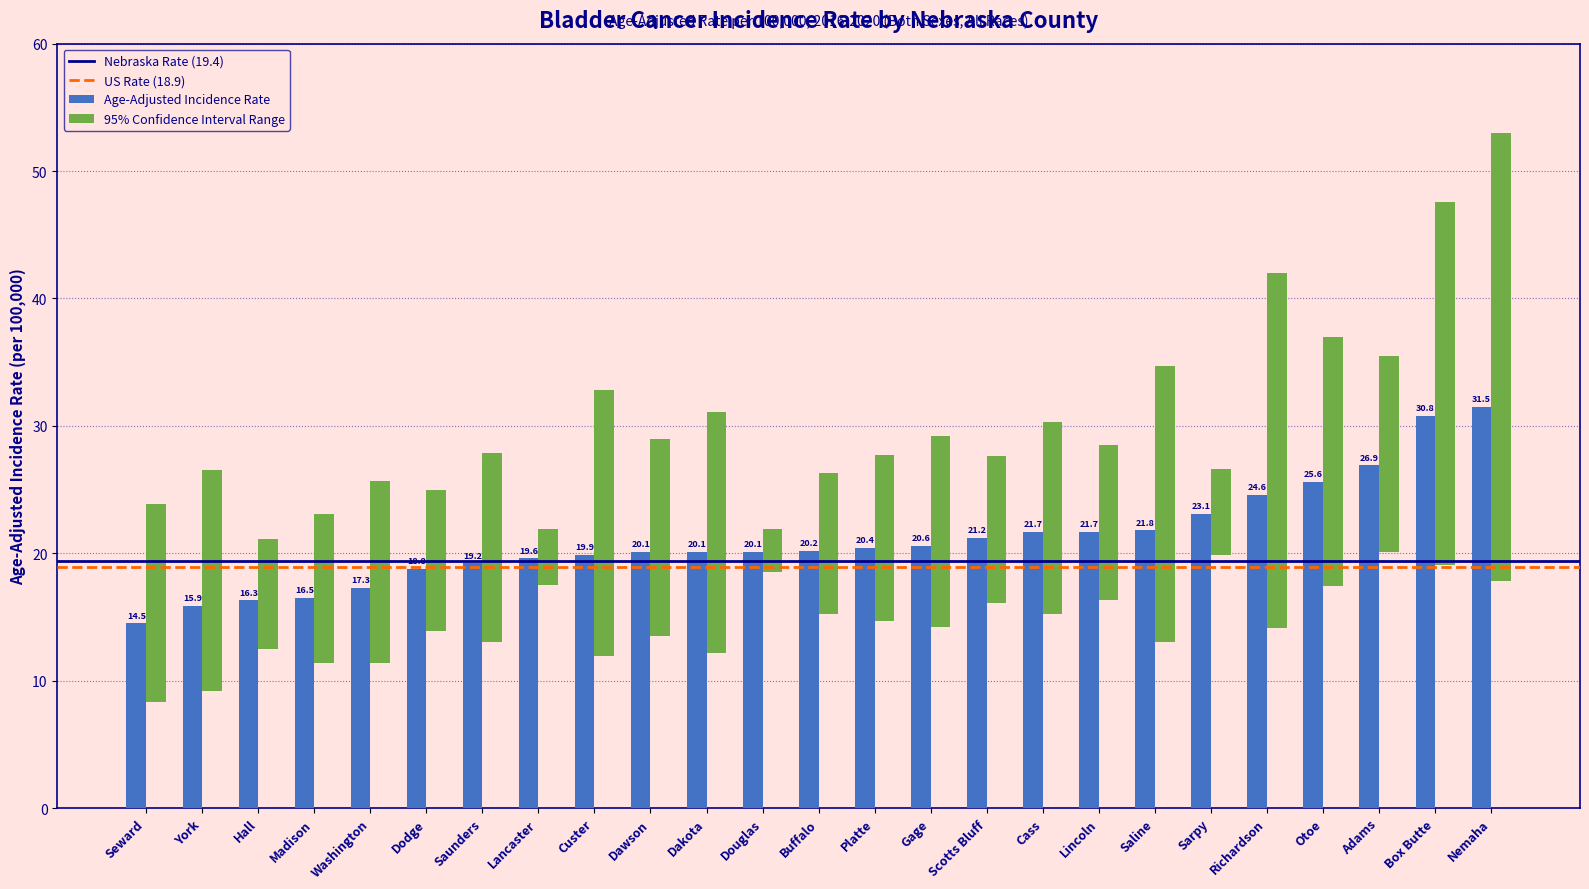

What is the lowest value of the Lower 95% CI series?

8.3